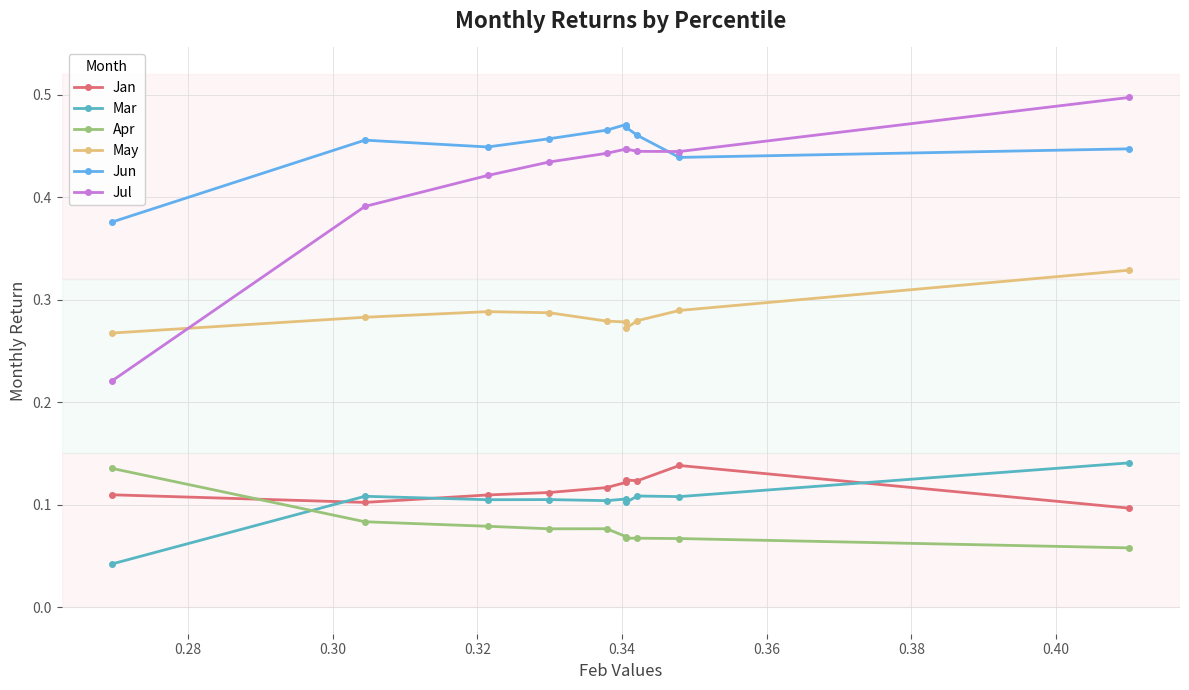

Count the Apr values in the range 0 to 1.

10